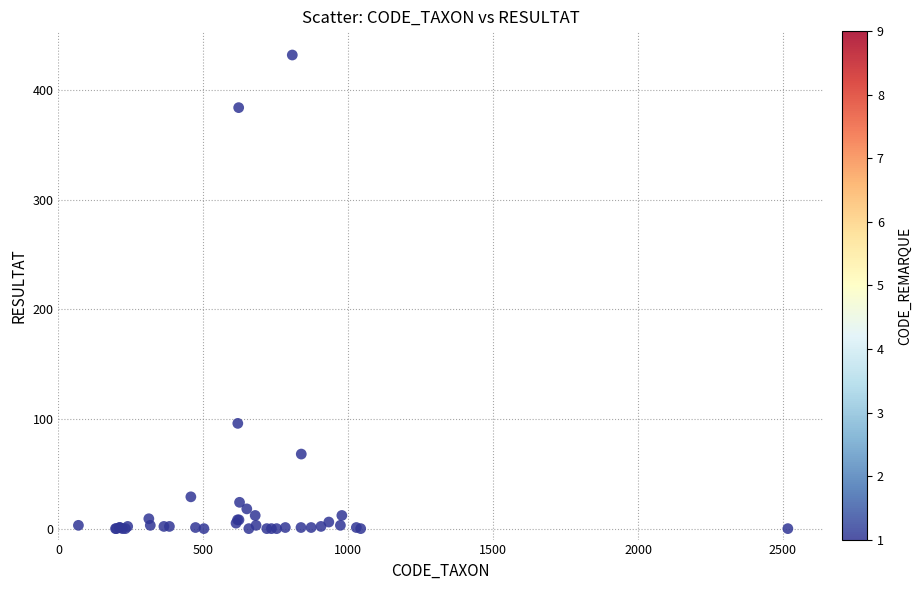

What Y value in the scatter plot is closest to 216?

96